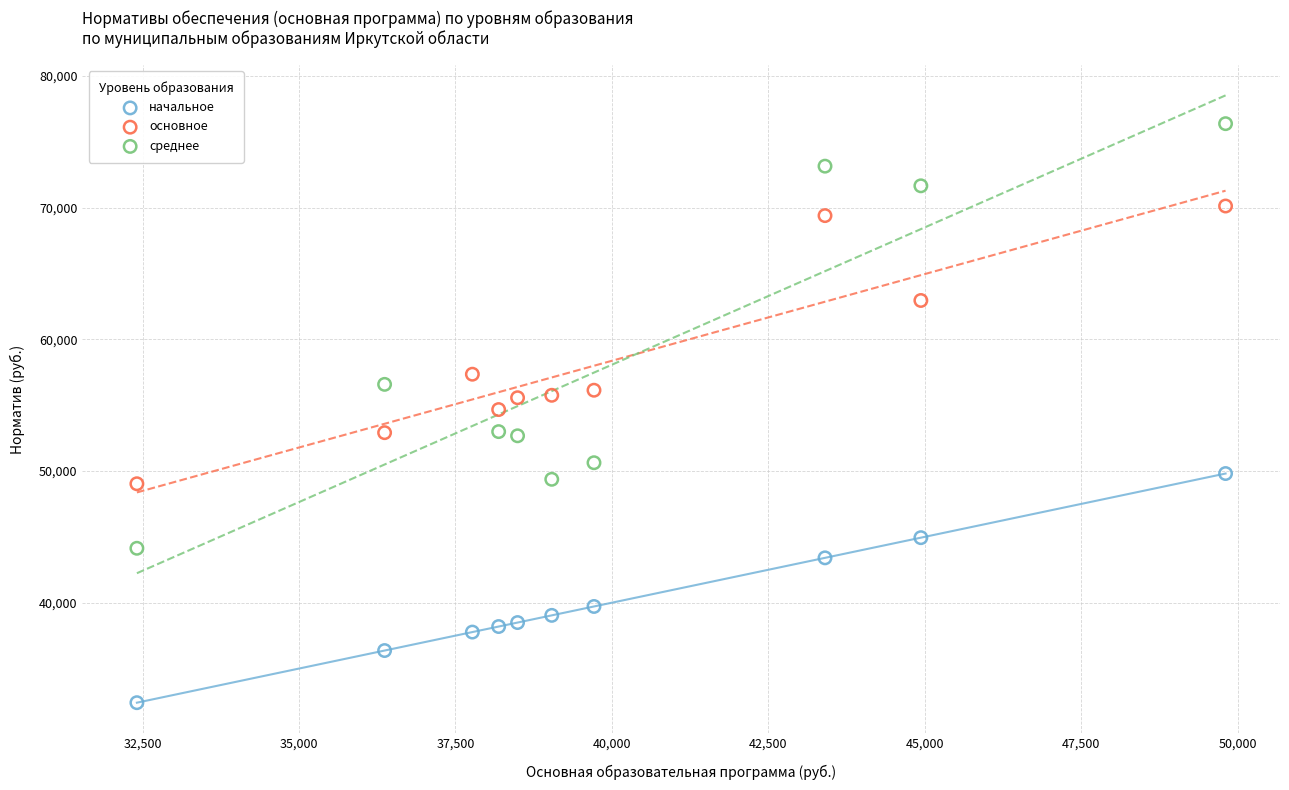

Which series contains the highest Y value?

среднее